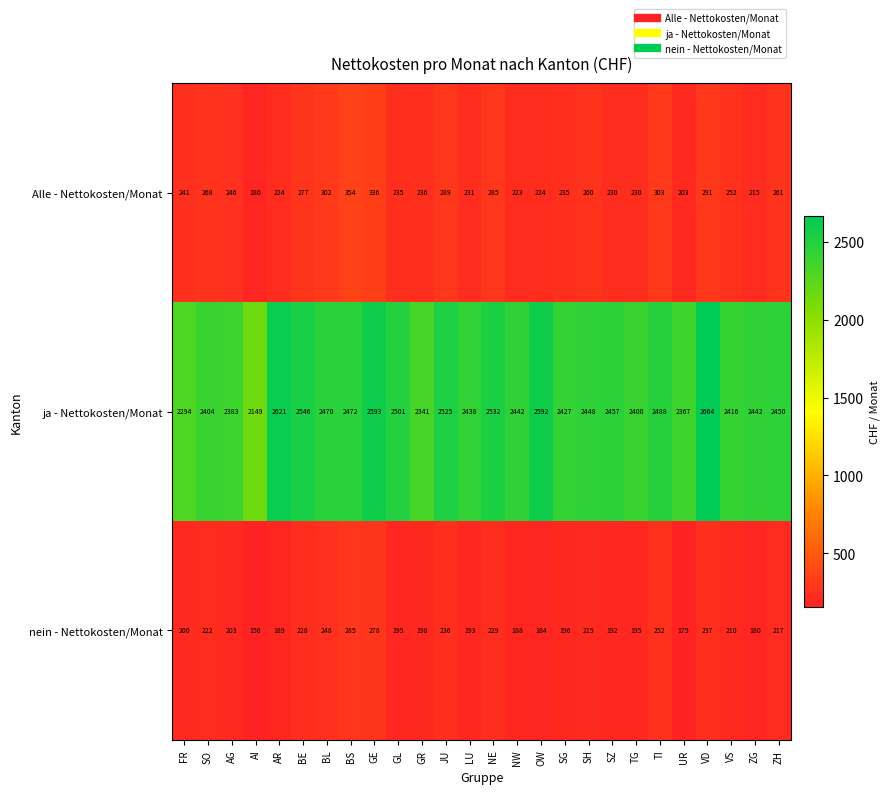

What is the total value across all series at BS?

3111